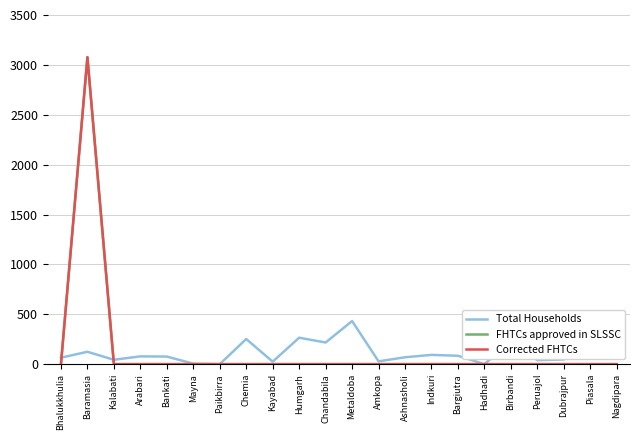

Rank the series at Birbandi from lowest to highest value.

FHTCs approved in SLSSC, Corrected FHTCs, Total Households